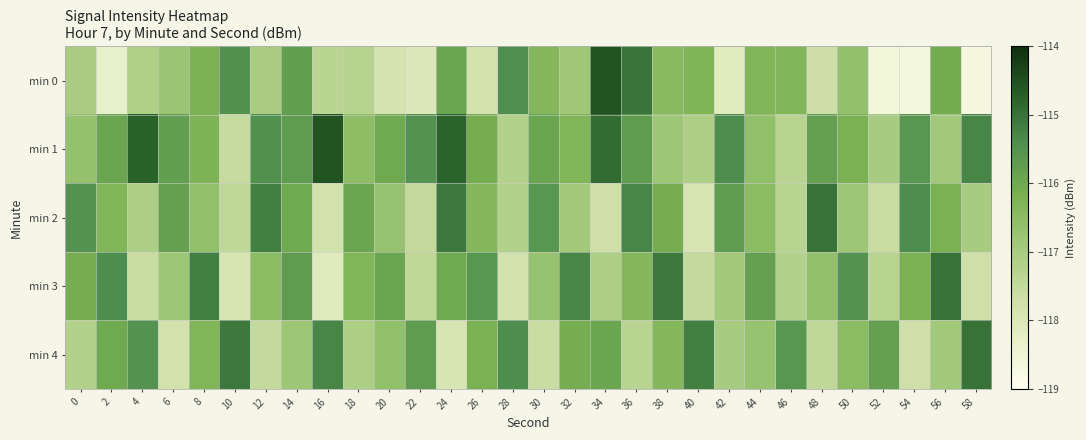

Reading left to right, list all the values displayed in this chart.

min 0: 0=-117.0	2=-118.3	4=-117.1	6=-116.8	8=-116.2	10=-115.5	12=-117.0	14=-115.8	16=-117.3	18=-117.3	20=-117.9	22=-118.0	24=-115.9	26=-117.8	28=-115.4	30=-116.4	32=-116.8	34=-114.6	36=-115.0	38=-116.5	40=-116.3	42=-118.1	44=-116.3	46=-116.3	48=-117.7	50=-116.6	52=-118.6	54=-118.6	56=-116.1	58=-118.7
min 1: 0=-116.7	2=-115.9	4=-114.8	6=-115.8	8=-116.3	10=-117.5	12=-115.5	14=-115.7	16=-114.6	18=-116.5	20=-116.0	22=-115.5	24=-114.8	26=-116.1	28=-117.2	30=-115.9	32=-116.3	34=-114.9	36=-115.7	38=-116.8	40=-117.1	42=-115.4	44=-116.6	46=-117.3	48=-115.8	50=-116.2	52=-117.0	54=-115.6	56=-116.9	58=-115.3
min 2: 0=-115.5	2=-116.3	4=-117.1	6=-115.8	8=-116.6	10=-117.4	12=-115.2	14=-116.0	16=-117.8	18=-115.9	20=-116.7	22=-117.5	24=-115.1	26=-116.4	28=-117.2	30=-115.6	32=-116.9	34=-117.7	36=-115.3	38=-116.1	40=-117.9	42=-115.7	44=-116.5	46=-117.3	48=-115.0	50=-116.8	52=-117.6	54=-115.4	56=-116.2	58=-117.0
min 3: 0=-116.1	2=-115.4	4=-117.6	6=-116.8	8=-115.2	10=-117.9	12=-116.5	14=-115.7	16=-118.1	18=-116.3	20=-115.9	22=-117.4	24=-116.0	26=-115.6	28=-117.8	30=-116.7	32=-115.3	34=-117.1	36=-116.4	38=-115.1	40=-117.5	42=-116.9	44=-115.8	46=-117.2	48=-116.6	50=-115.5	52=-117.3	54=-116.2	56=-115.0	58=-117.7
min 4: 0=-117.2	2=-116.0	4=-115.5	6=-117.8	8=-116.3	10=-115.1	12=-117.5	14=-116.8	16=-115.3	18=-117.1	20=-116.6	22=-115.7	24=-117.9	26=-116.2	28=-115.4	30=-117.6	32=-116.1	34=-115.9	36=-117.3	38=-116.4	40=-115.2	42=-117.0	44=-116.7	46=-115.6	48=-117.4	50=-116.5	52=-115.8	54=-117.7	56=-116.9	58=-115.0